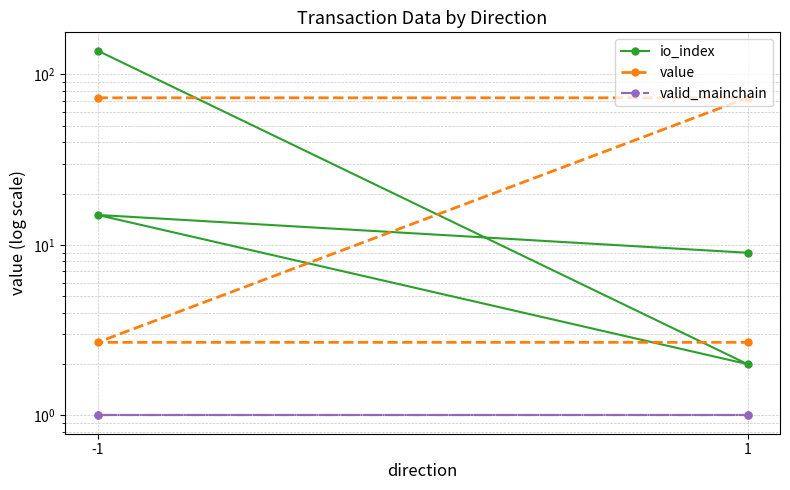

Between -1 and 1, which is larger?

-1